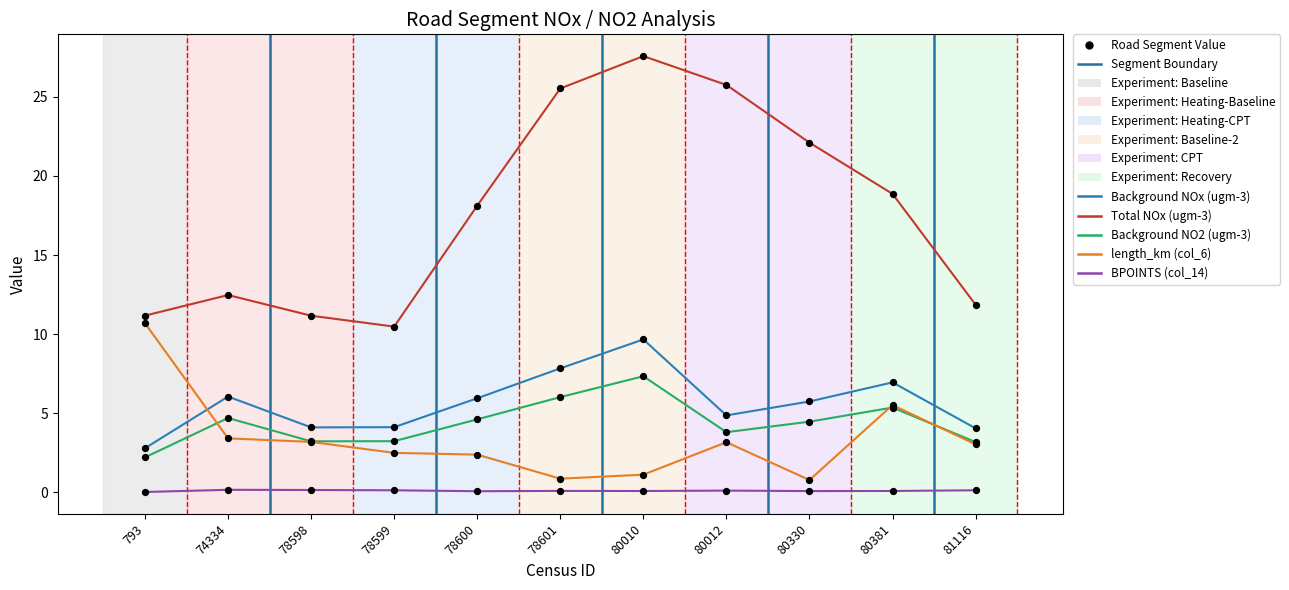

Which series has the largest total across all categories?

Total NOx (ugm-3)